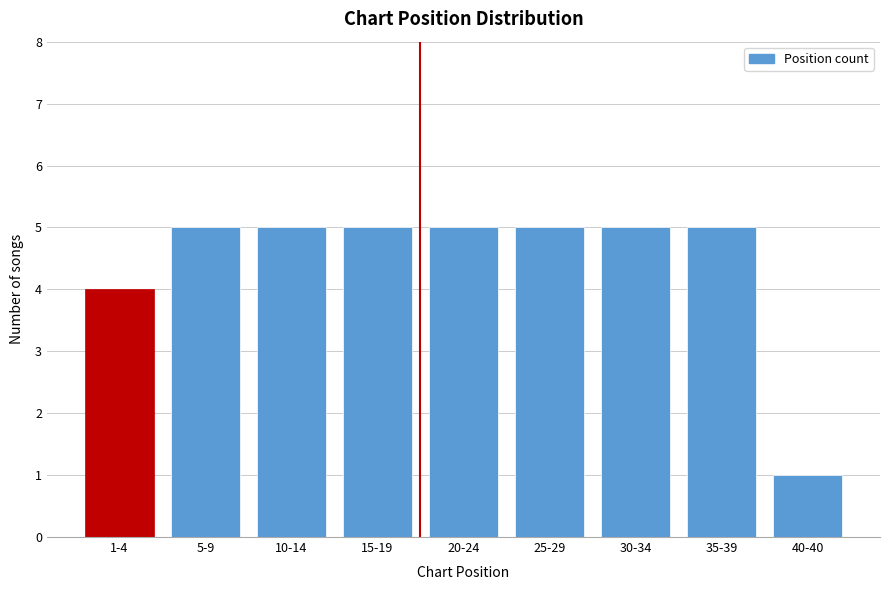

Reading right to left, list all the values displayed in this chart.

40-40=1	35-39=5	30-34=5	25-29=5	20-24=5	15-19=5	10-14=5	5-9=5	1-4=4